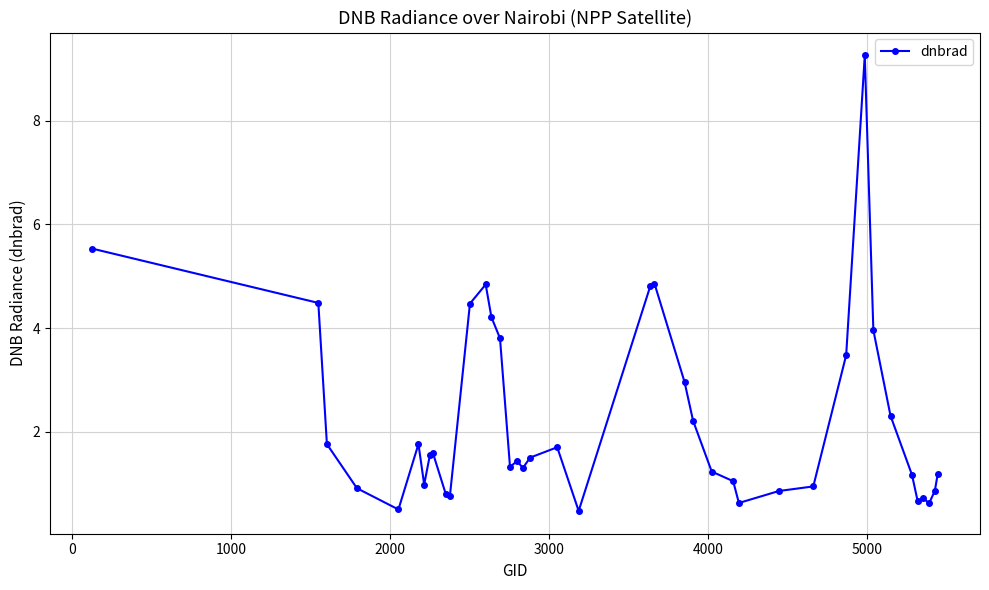

How many series are shown in this chart?

1